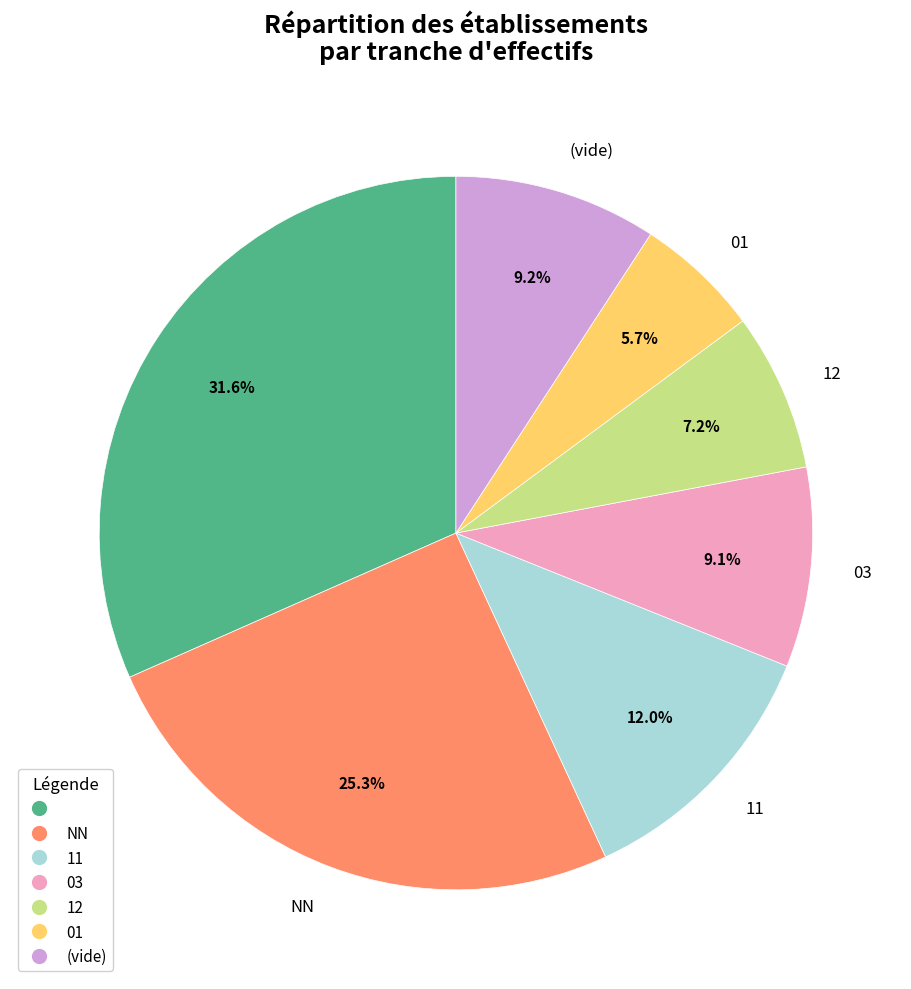

Does any single category account for the majority?

No